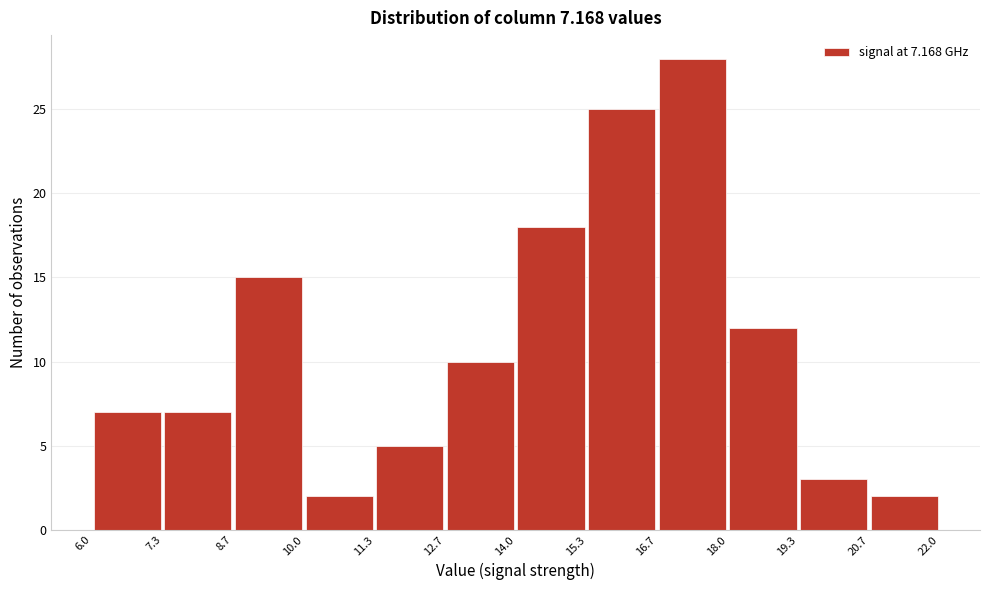

Reading left to right, list every bar in this chart as the range it spans on the x-axis followed by its height. The values are not printed on the chart, so give them approximately, as read against the axis.

6.0 to 7.3: 7
7.3 to 8.7: 7
8.7 to 10.0: 15
10.0 to 11.3: 2
11.3 to 12.7: 5
12.7 to 14.0: 10
14.0 to 15.3: 18
15.3 to 16.7: 25
16.7 to 18.0: 28
18.0 to 19.3: 12
19.3 to 20.7: 3
20.7 to 22.0: 2